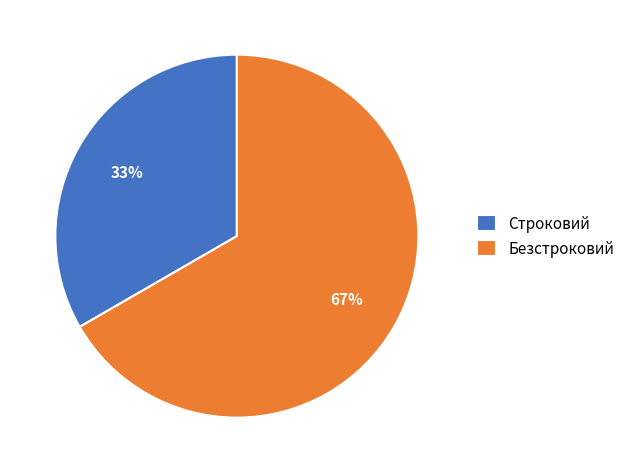

What percentage is the Строковий slice, to the nearest percent?

33%